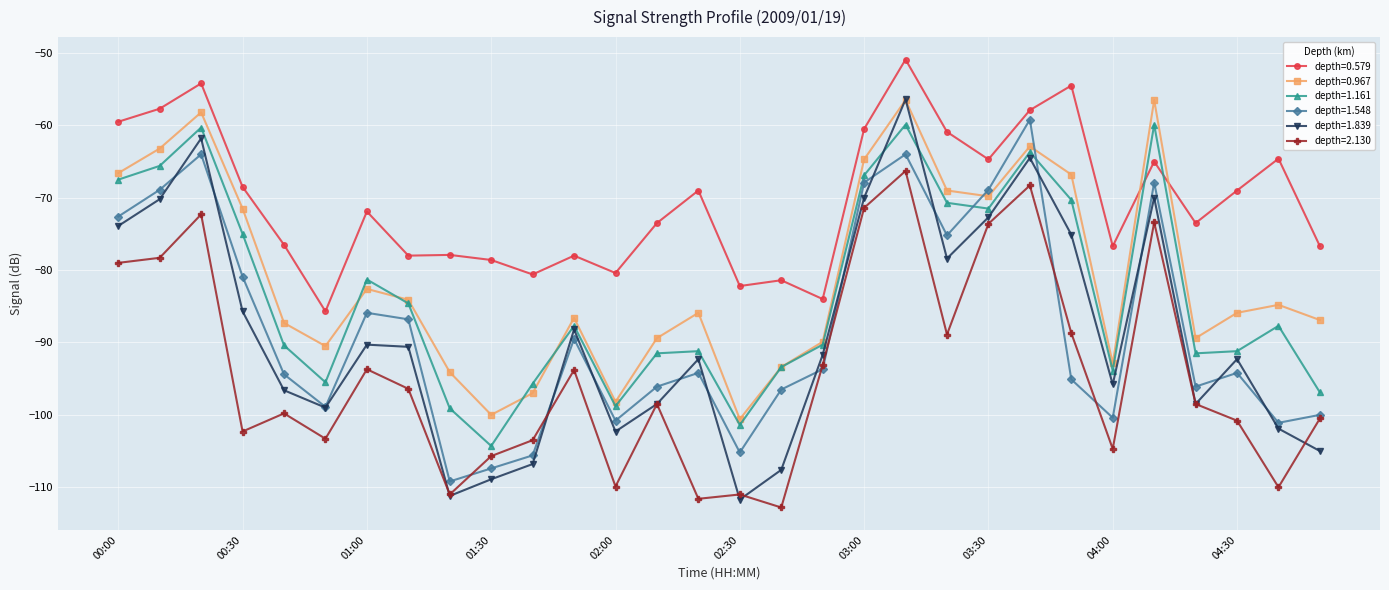

Which series has the widest spread of values?

depth=1.839